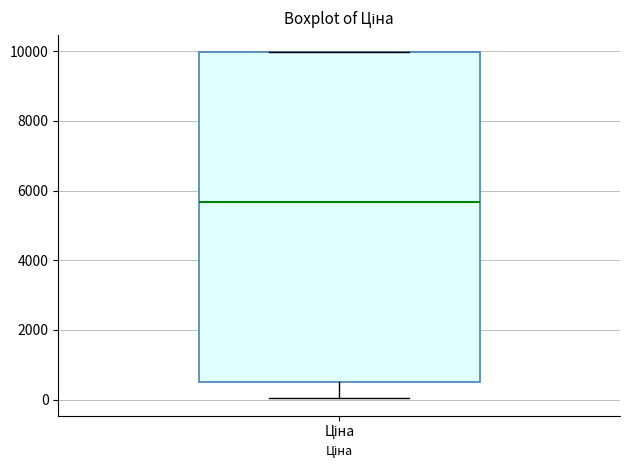

Where is the lower edge of the box for Ціна on the y-axis? The values are not printed on the chart, so give them approximately, as read against the axis.

400